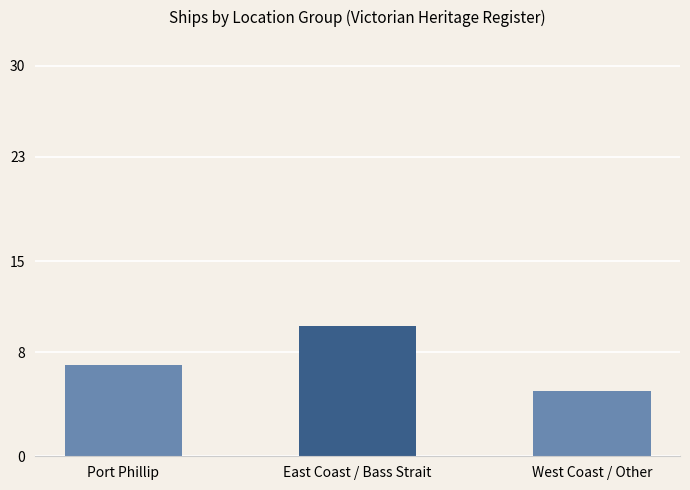

Does the chart contain stacked bars?

No